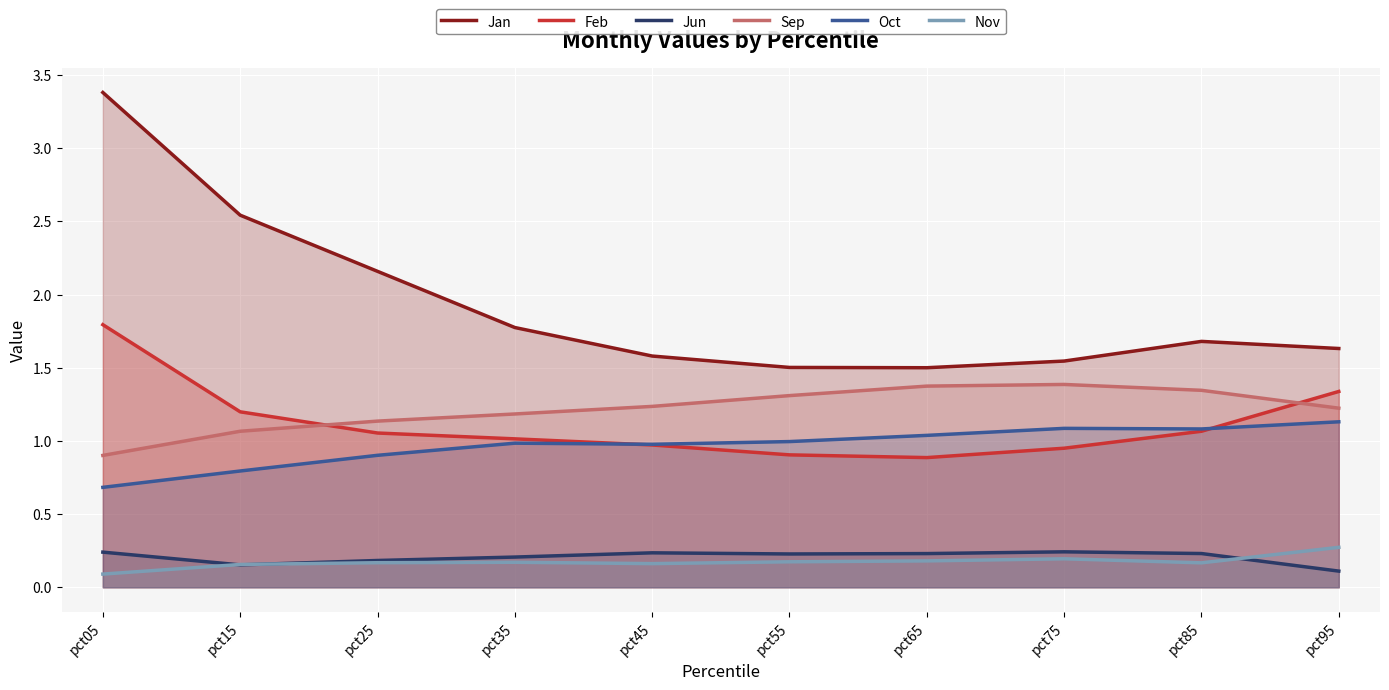

How many lines are shown in the chart?

6